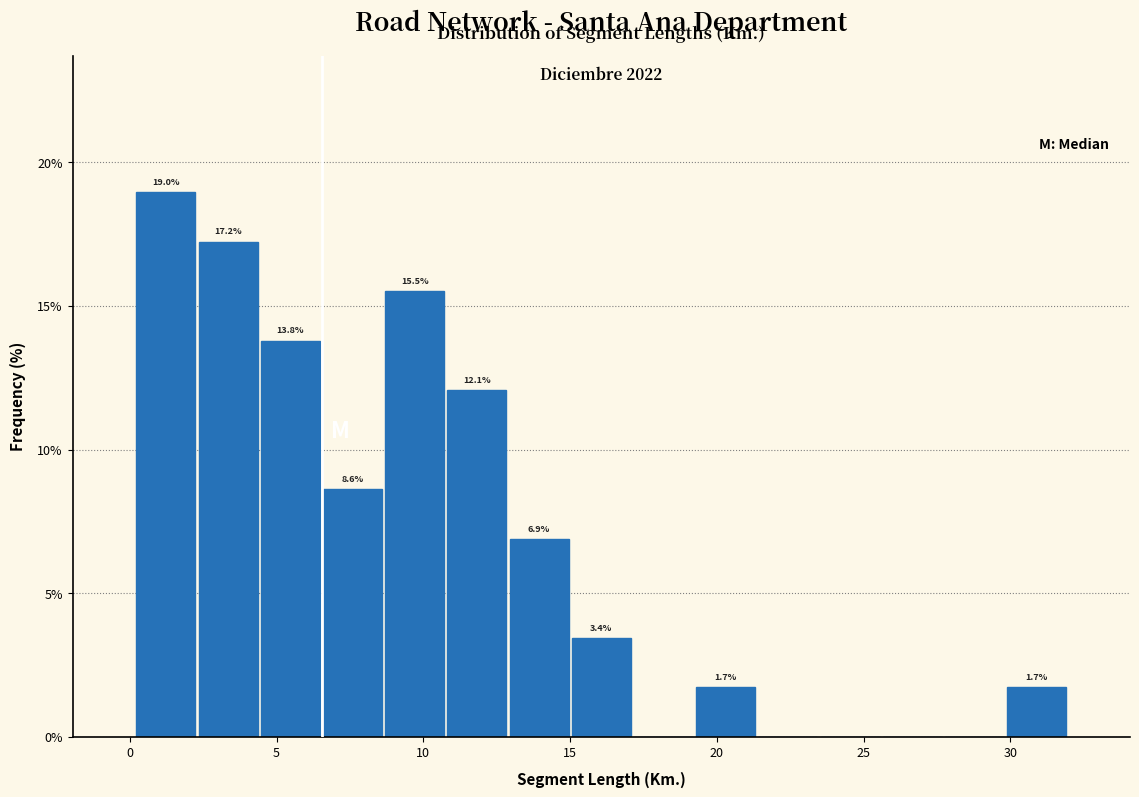

Over which range of the x-axis is the bar tallest?

0.0 to 2.5